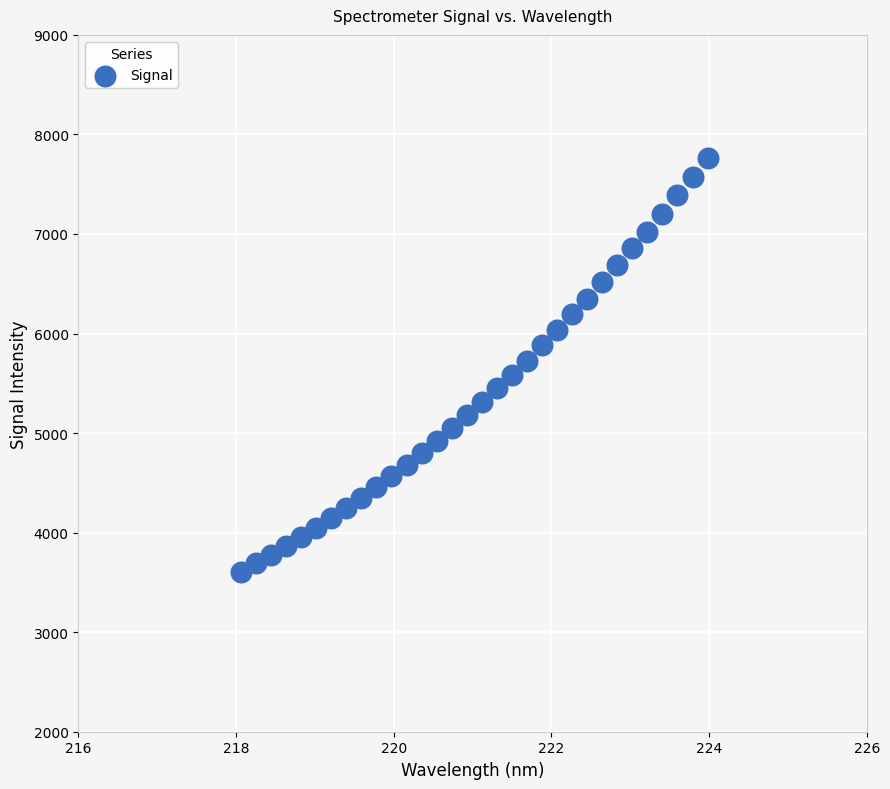

What is the range of Y values (max minus min)?

4156.3